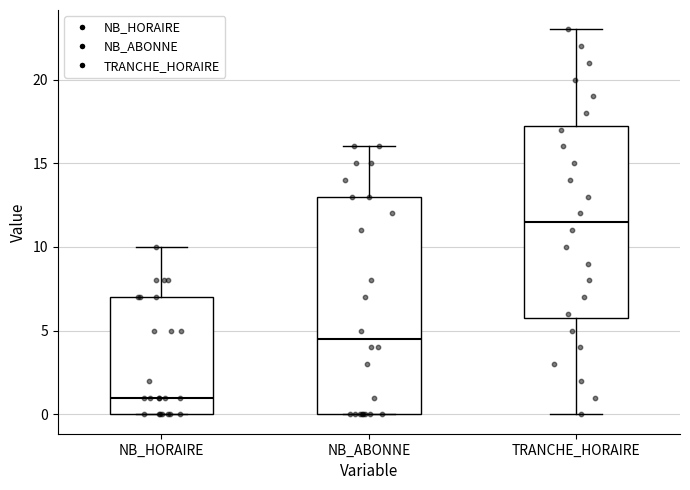

Which box is the tallest, from its lower edge to its upper edge?

NB_ABONNE